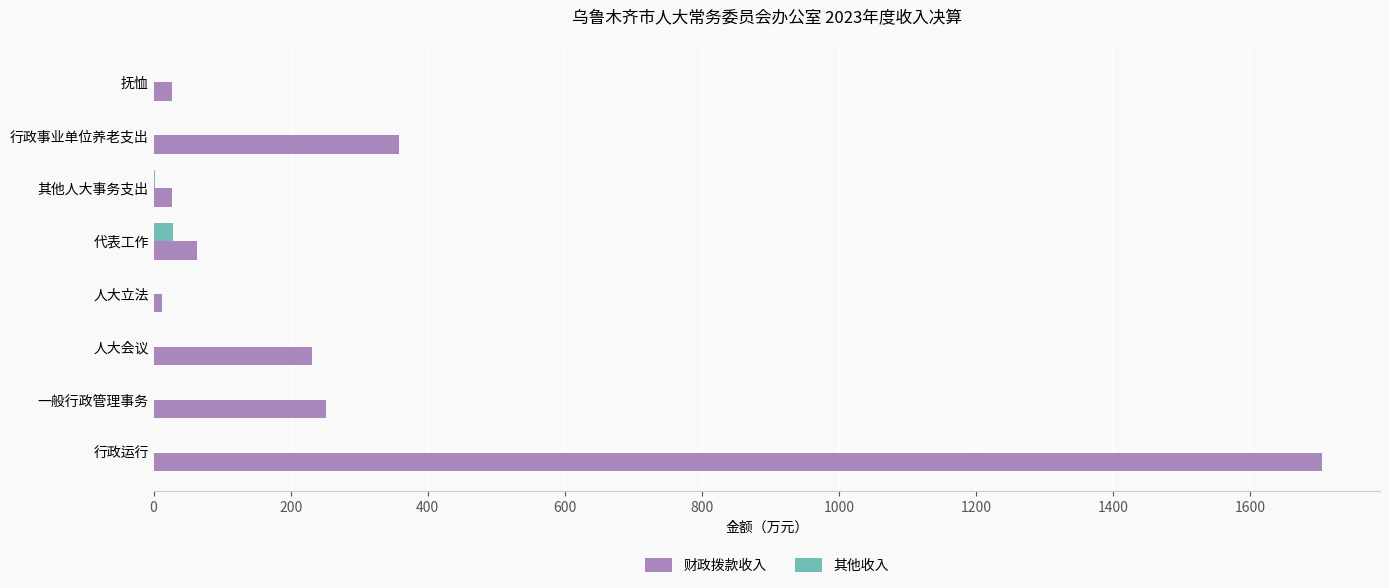

What is the sum of all 其他收入 values?

30.8